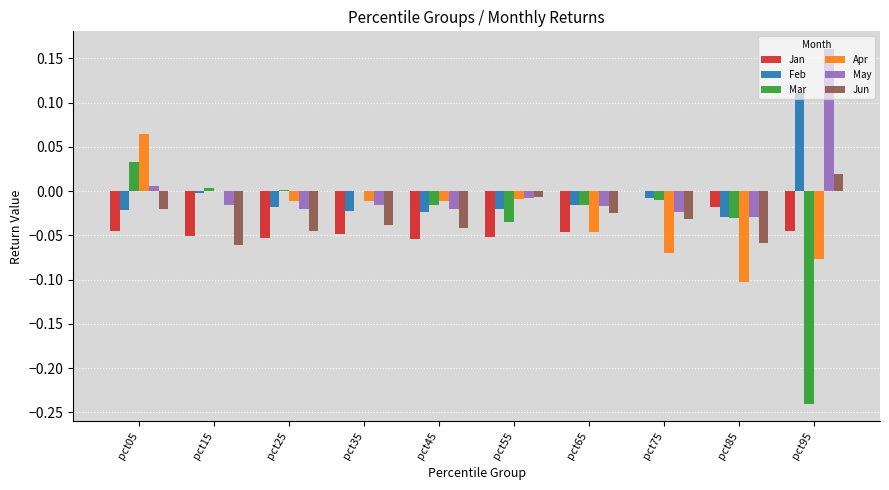

Is it true that Jun equals -0.0 at pct05?

True